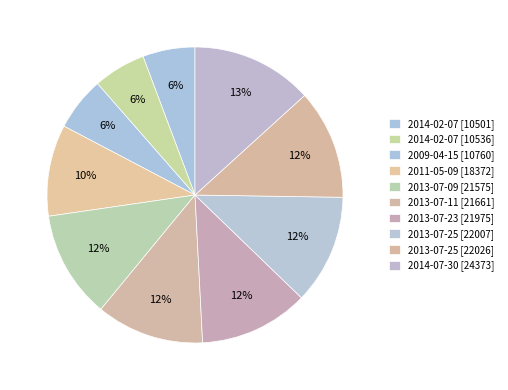

How many slices are in this pie chart?

10